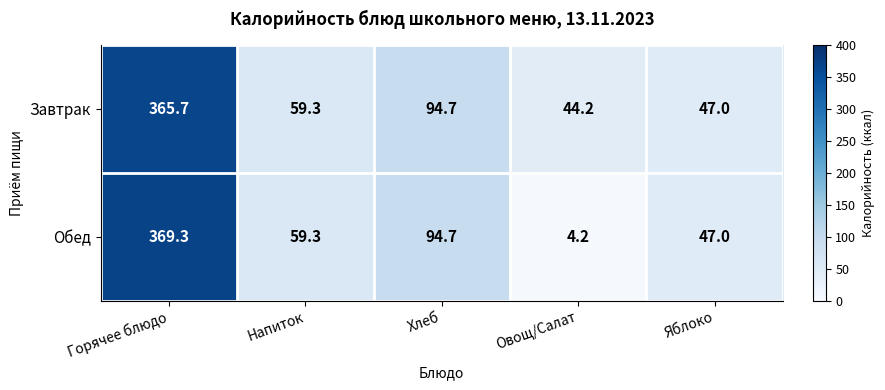

List the series in order of their peak value, lowest first.

Завтрак, Обед